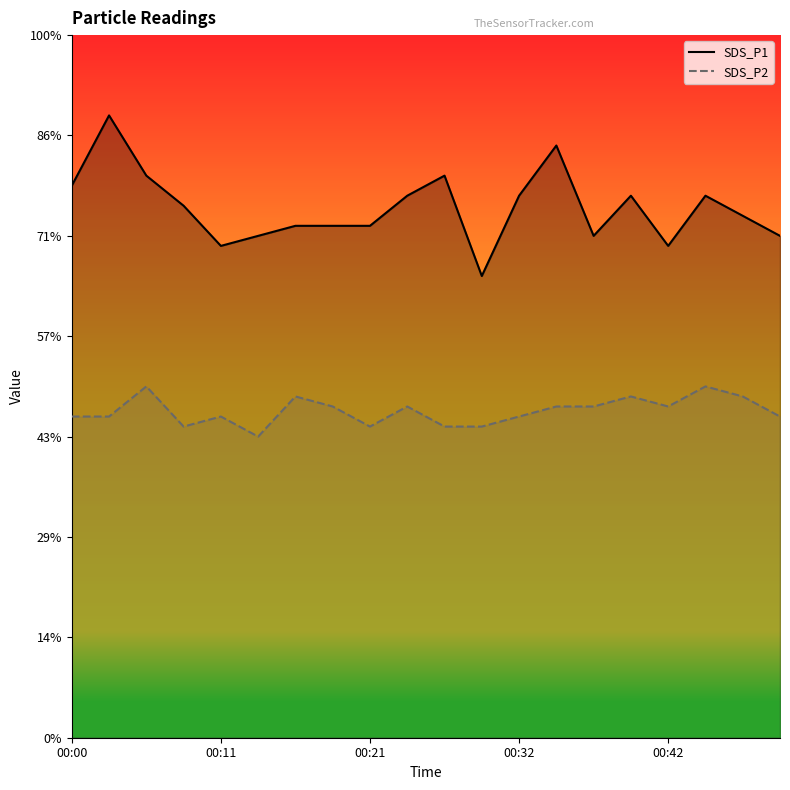

Is the value of SDS_P2 at 11 greater than the value of SDS_P1 at 14?

No